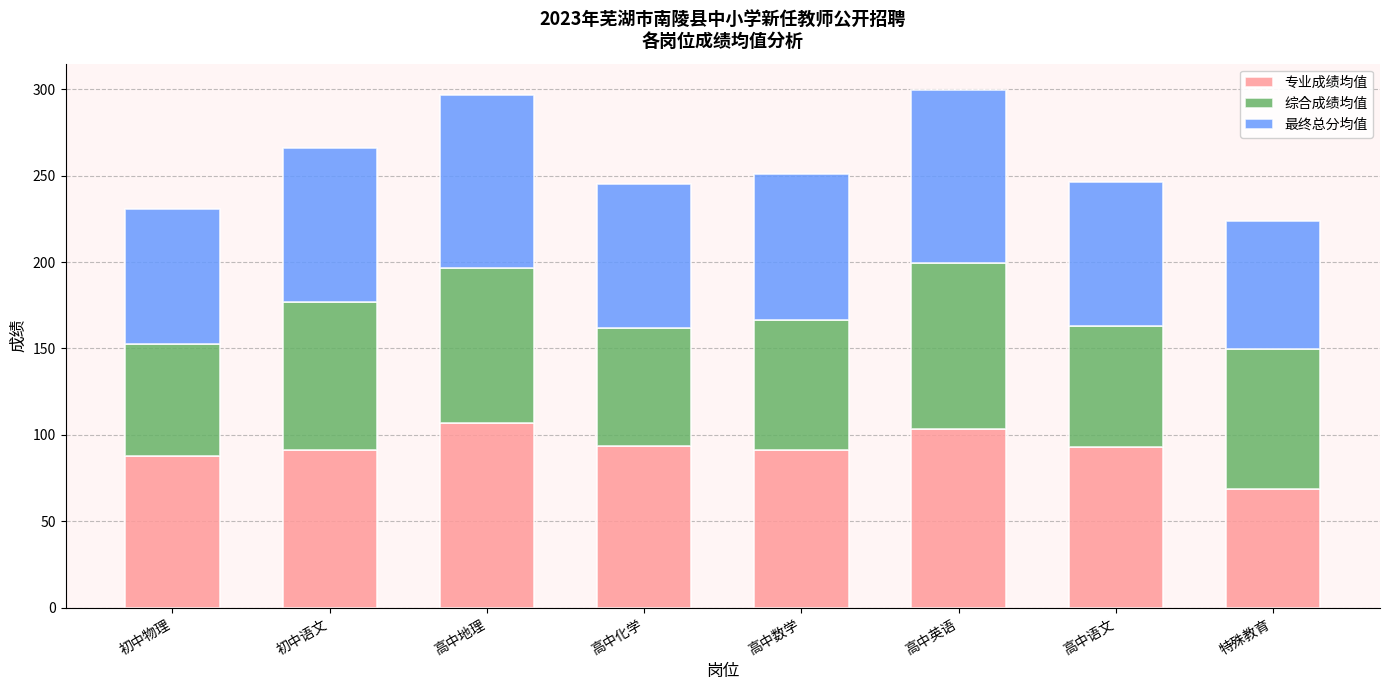

What is the total value across all series at 高中英语?

299.7